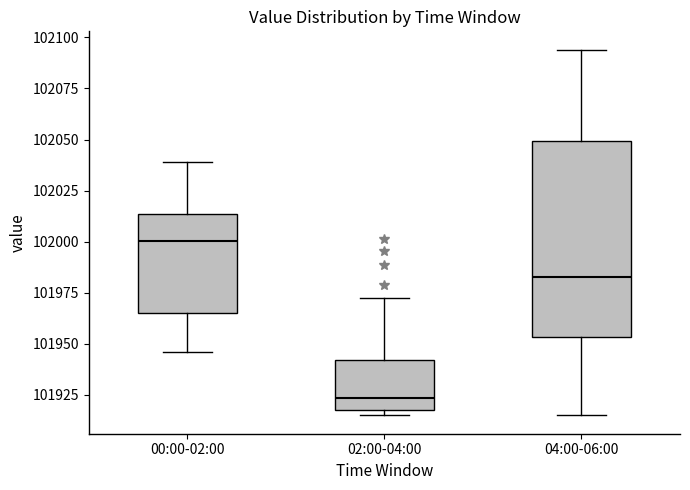

Which box has the lowest median line?

02:00-04:00